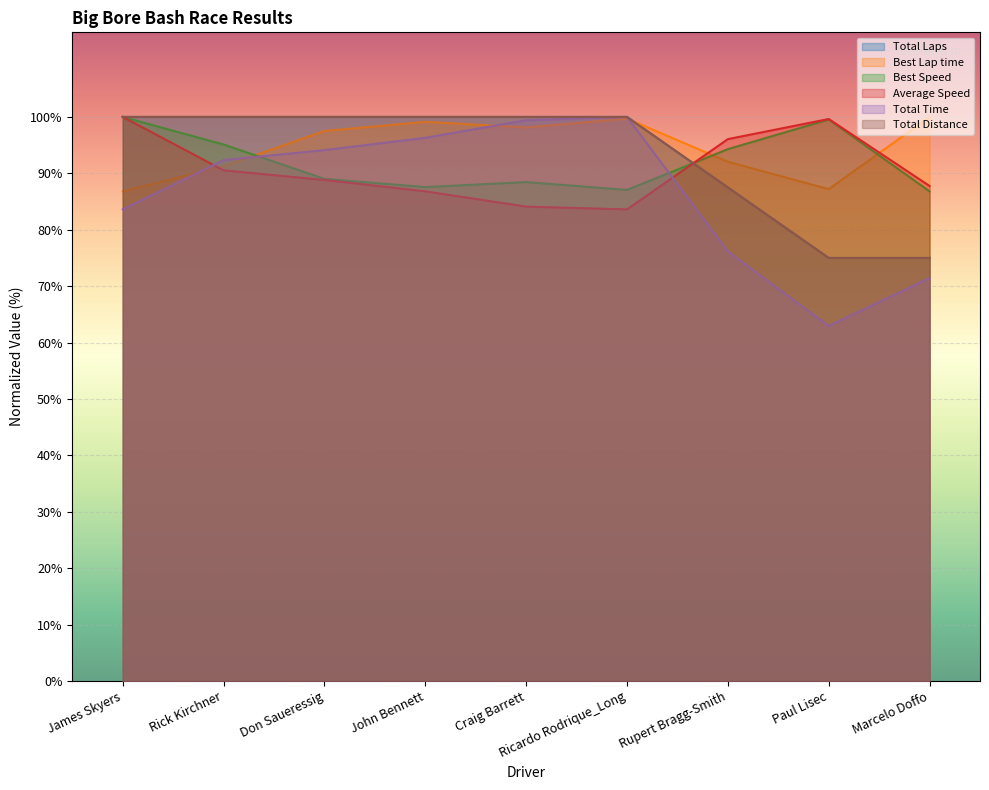

How many interior local peaks does the Total Time series have?

1